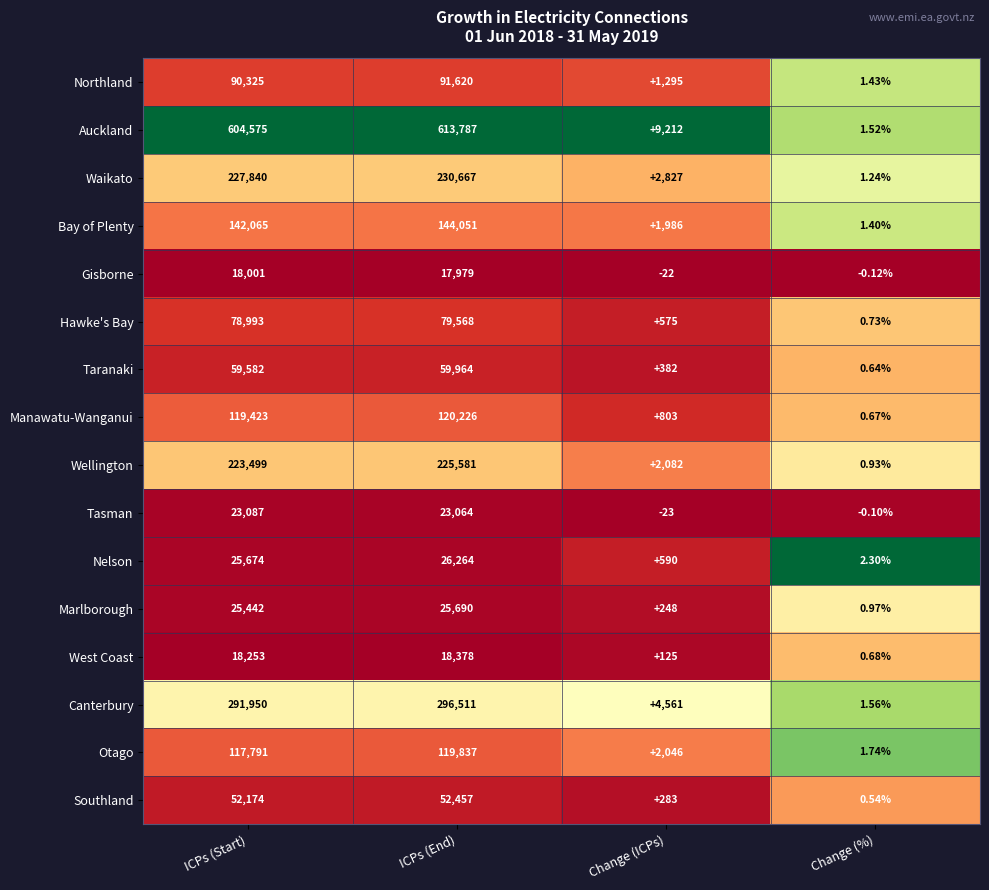

Where does the Gisborne series first go above 17979?

ICPs (Start)